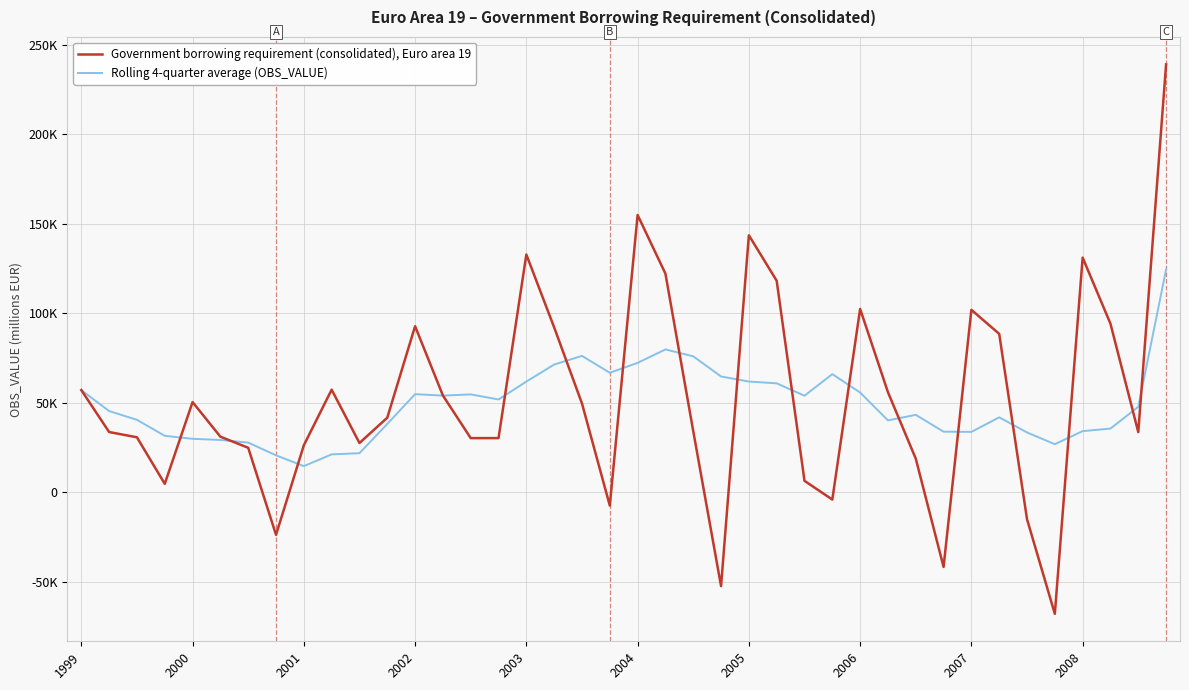

Does the chart display data point markers on the line(s)?

No